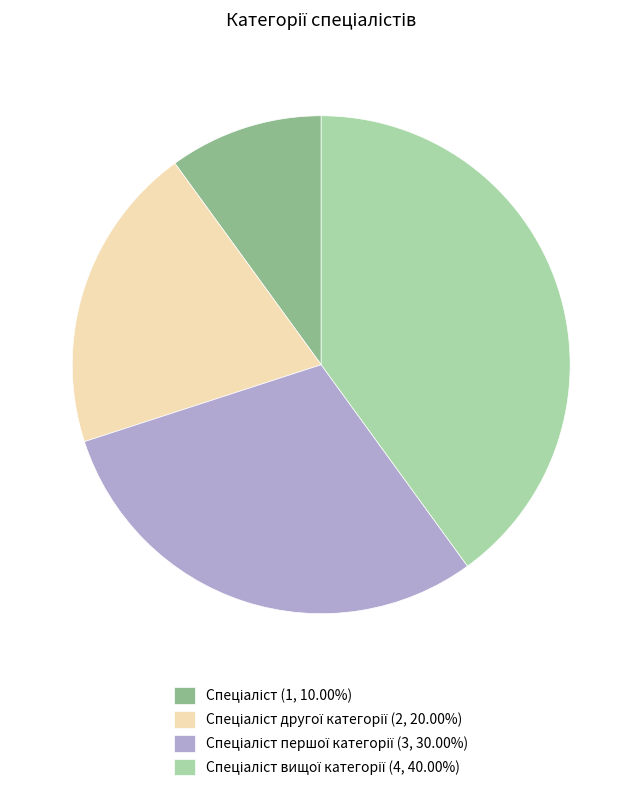

Does any single category account for the majority?

No